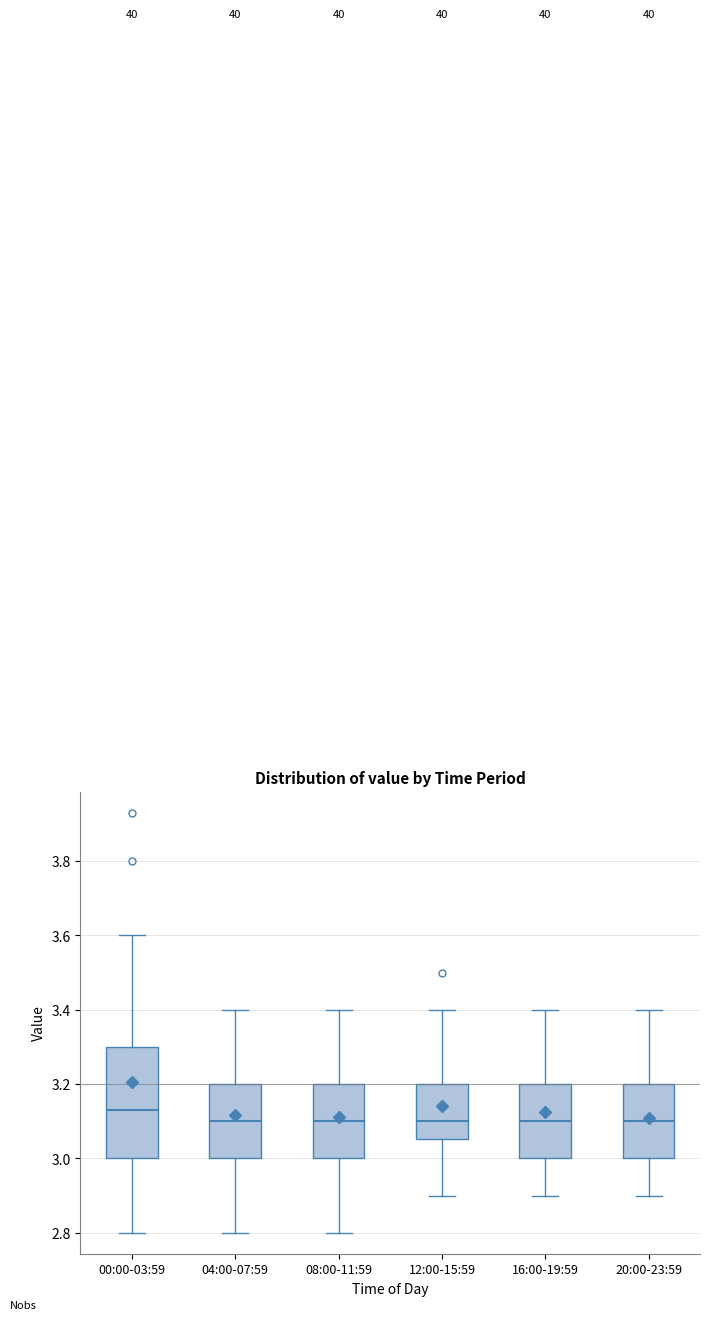

Which box is the tallest, from its lower edge to its upper edge?

00:00-03:59